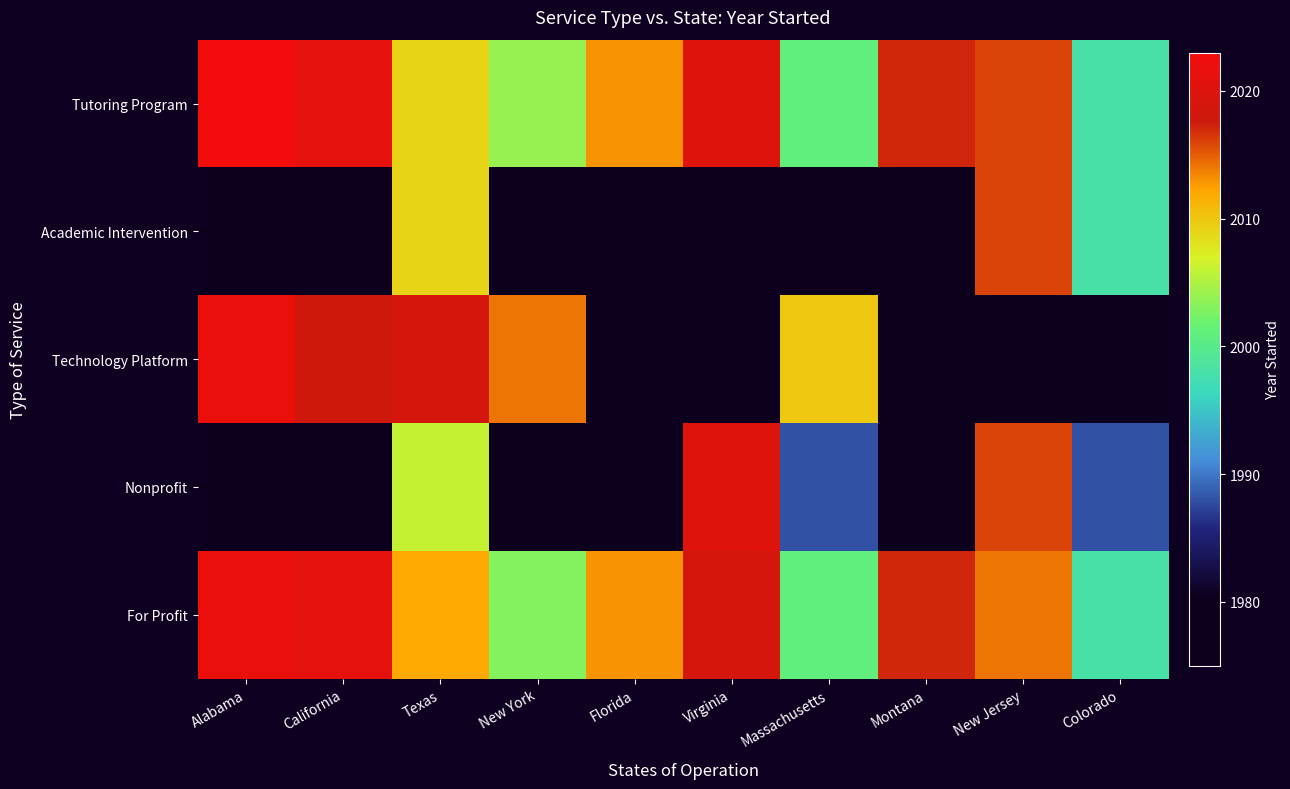

The For Profit series shows 3300.0 at Colorado. True or false?

False